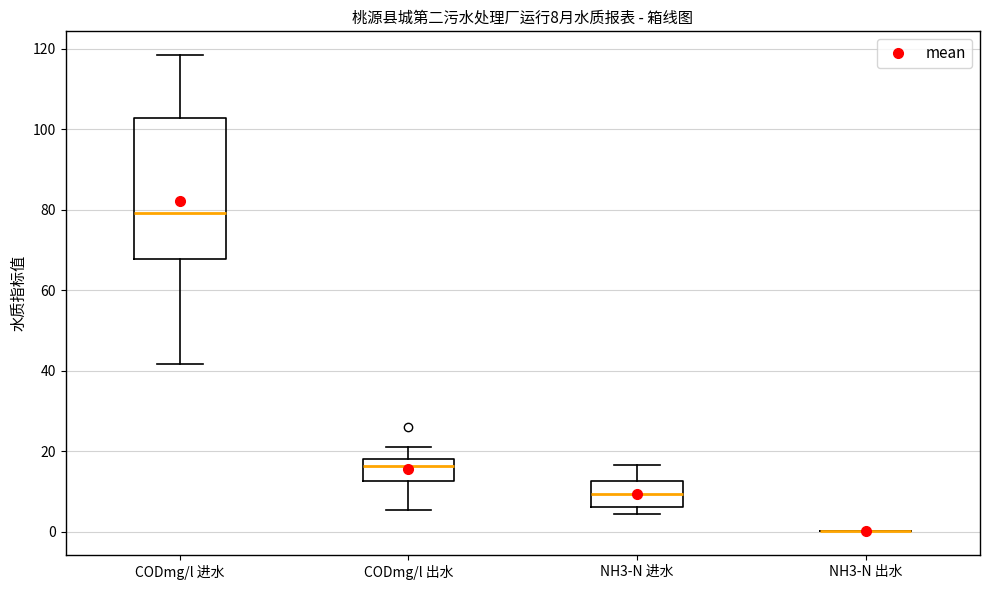

Which box is the tallest, from its lower edge to its upper edge?

CODmg/l 进水